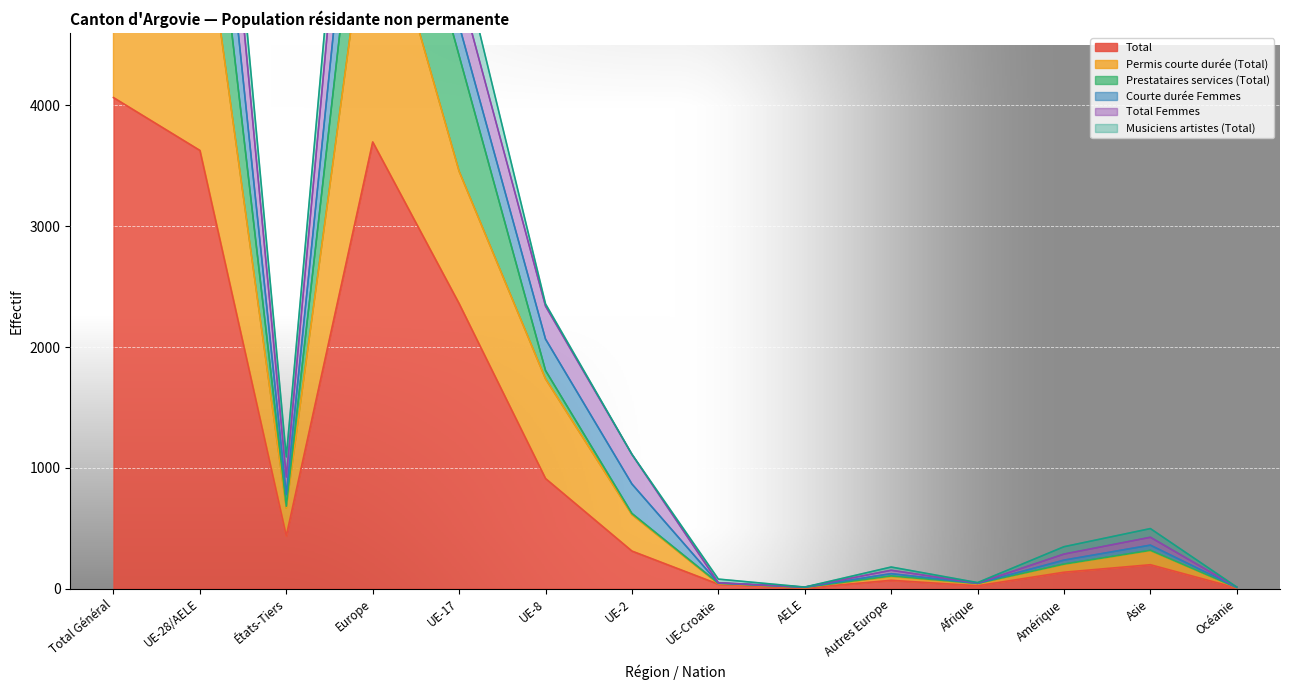

At which category does Total reach its first local valley?

États-Tiers